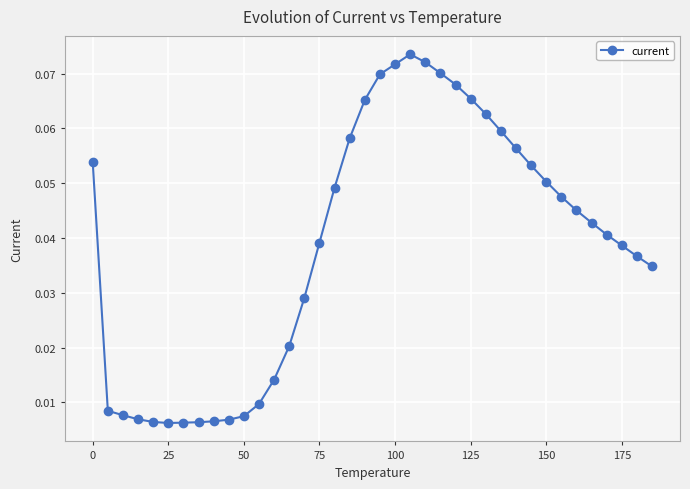

What is the sum of all values?

1.5